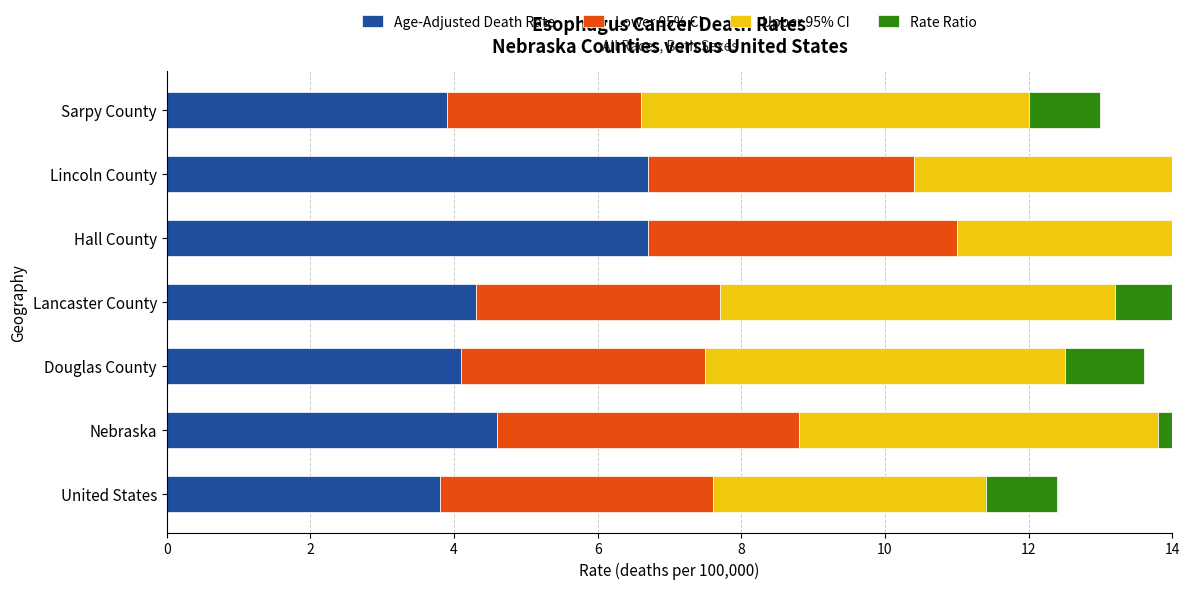

Which series has the largest total across all categories?

Upper 95% CI